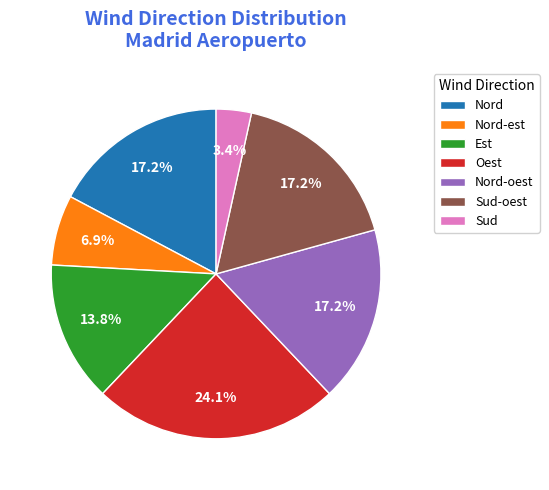

How many slices are in this pie chart?

7